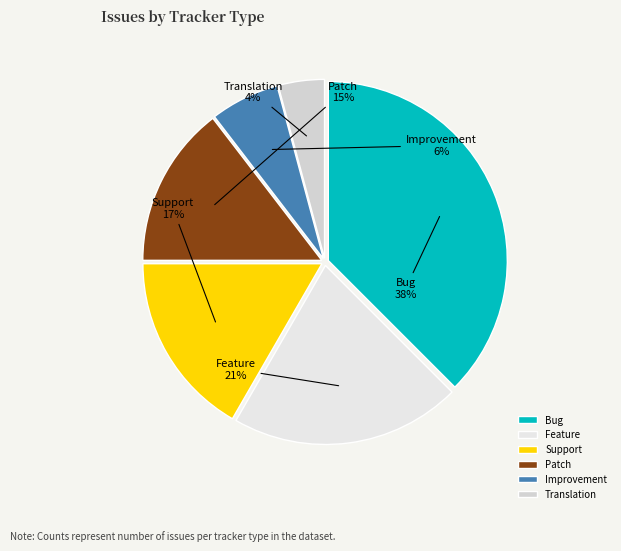

Is Translation the majority of the pie?

No